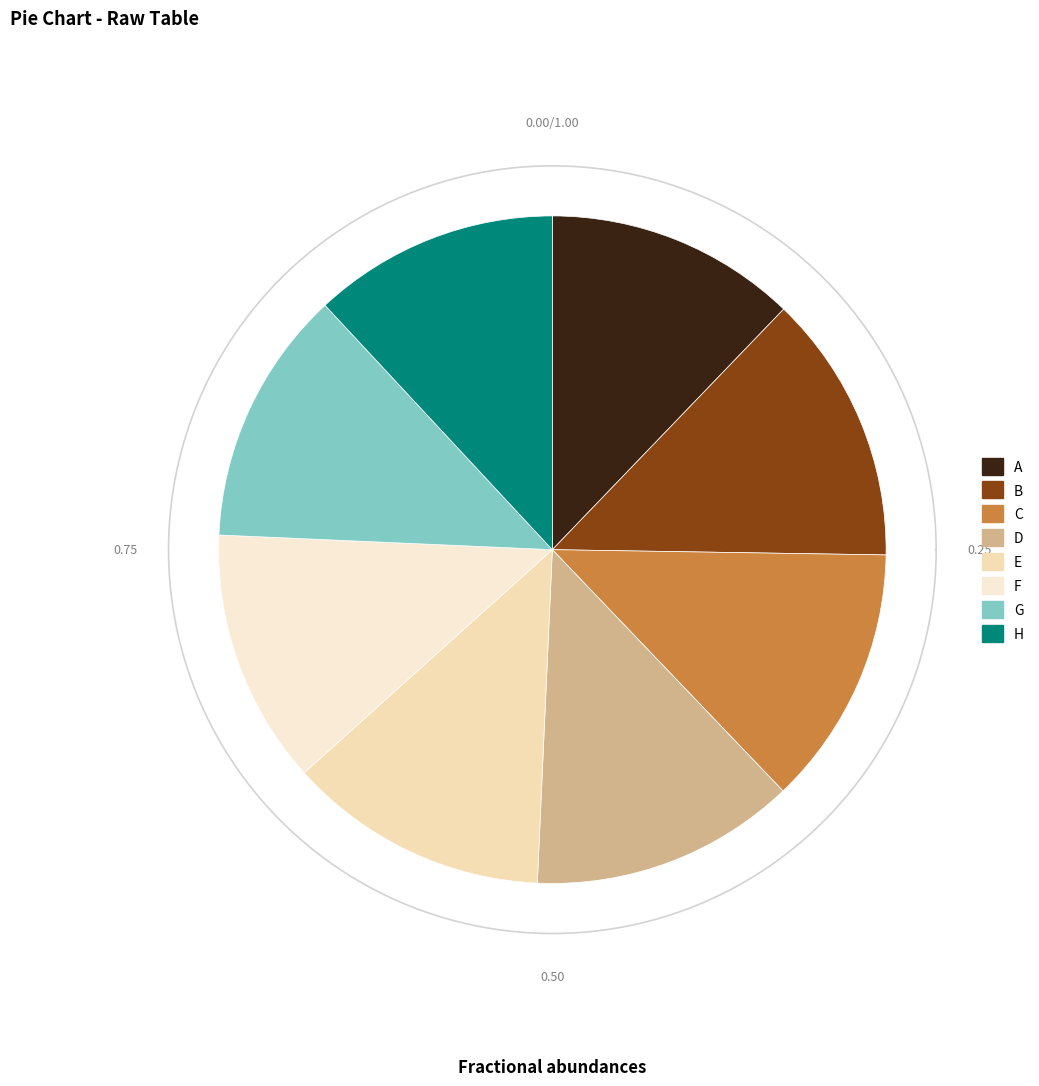

What percentage is the F slice, to the nearest percent?

12%